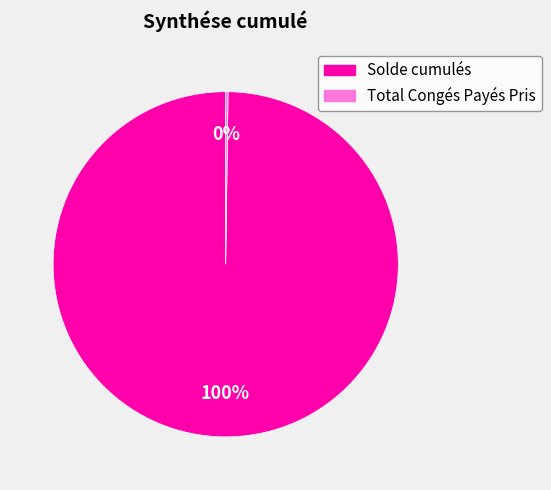

Is it true that Solde cumulés is 85% of the pie?

False